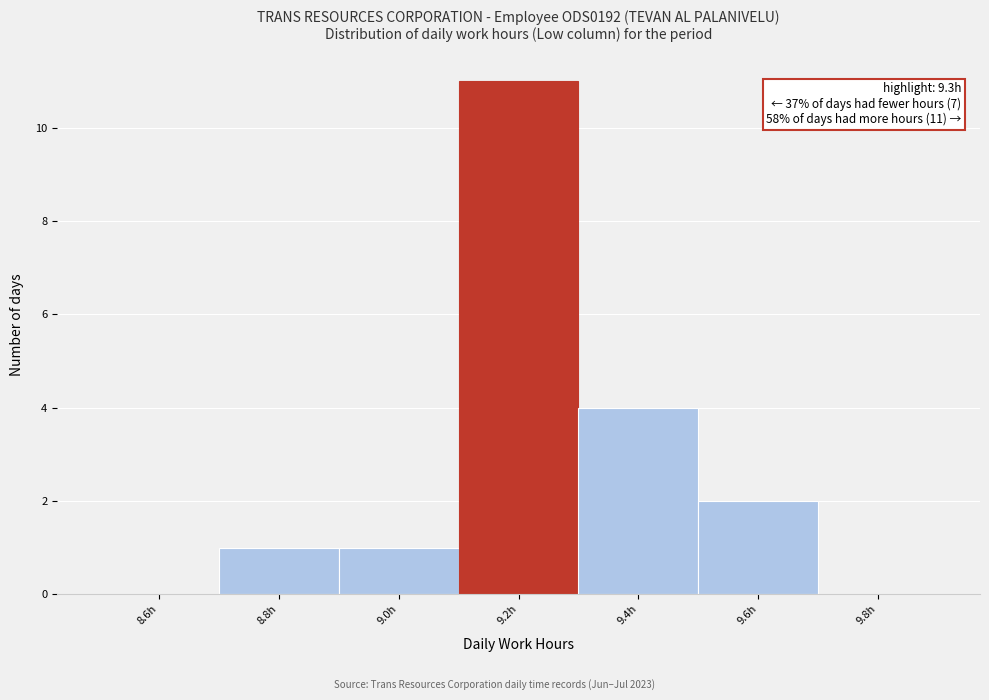

Reading left to right, transcribe all the data shown in this chart.

8.6h=0	8.8h=1	9.0h=1	9.2h=11	9.4h=4	9.6h=2	9.8h=0